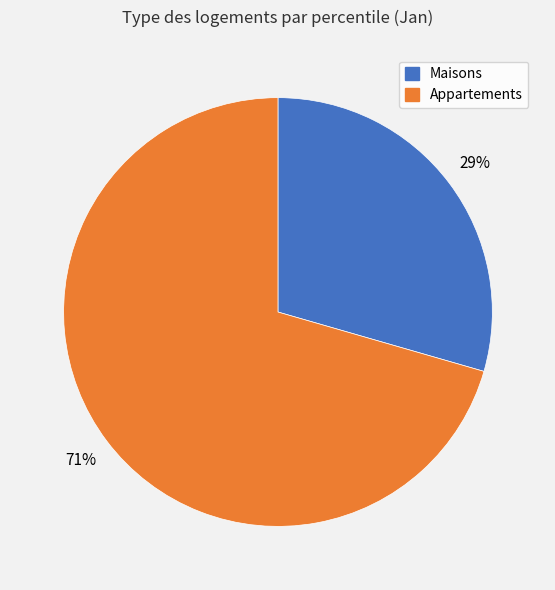

Is there a majority slice in this chart?

Yes